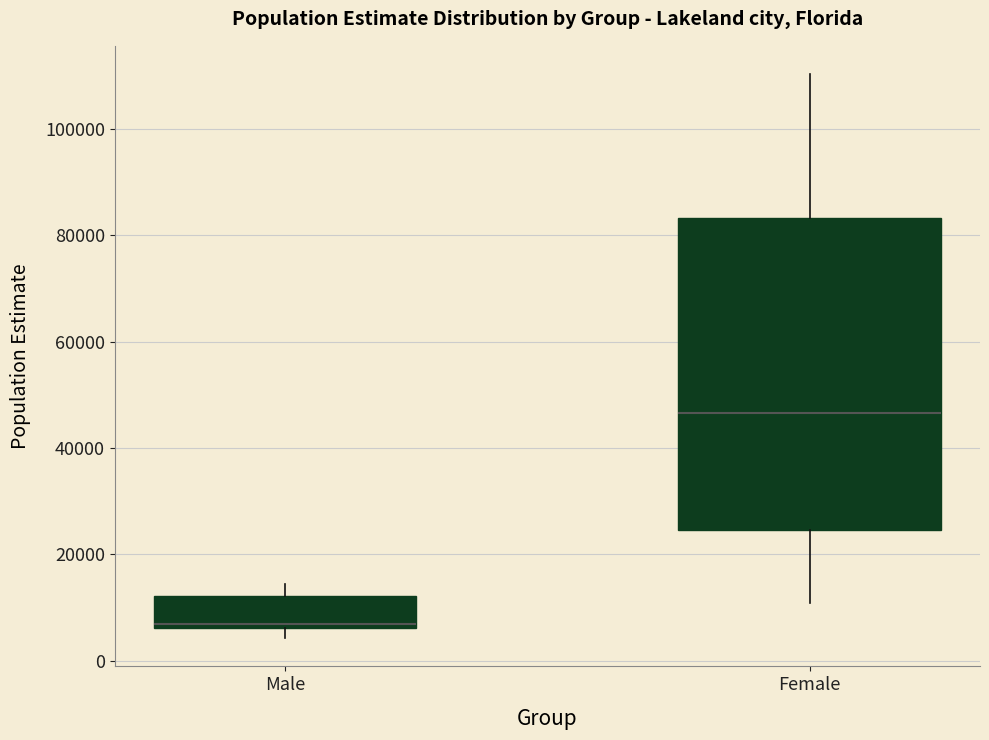

Which box's median line is the lowest?

Male